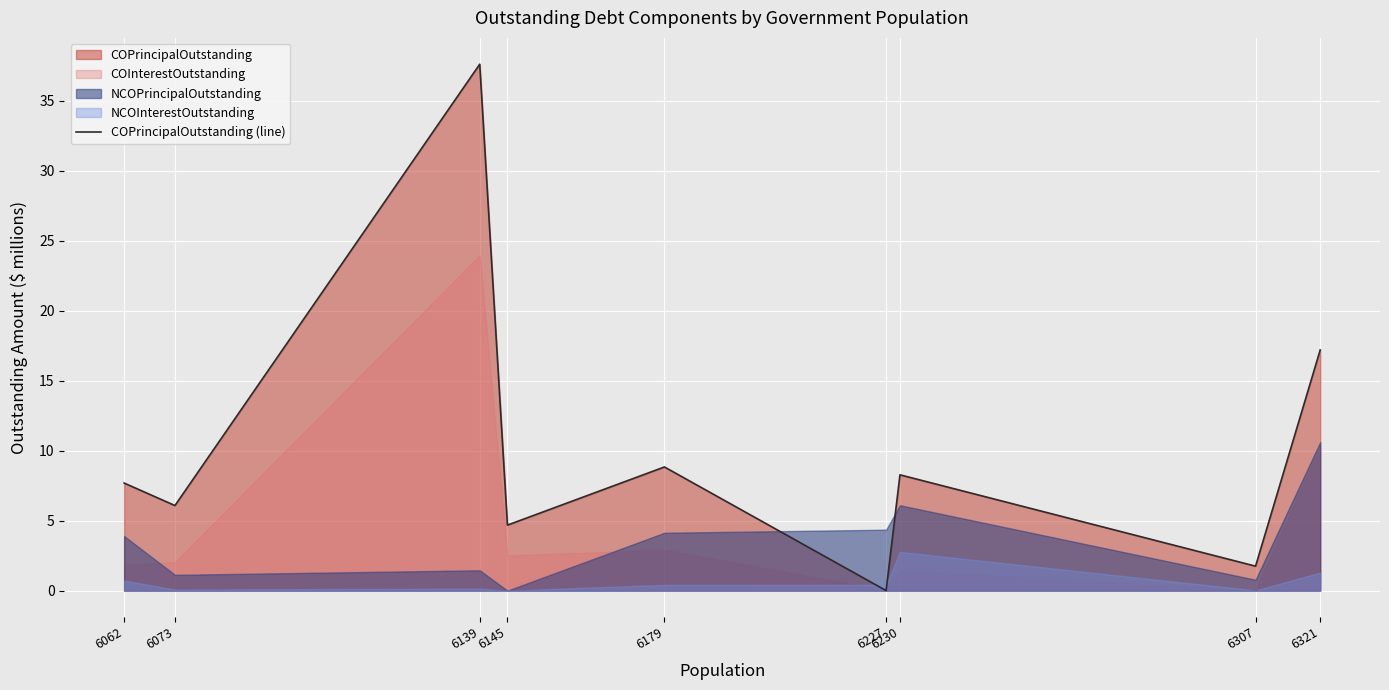

At which category does the chart reach its peak across all series?

6139